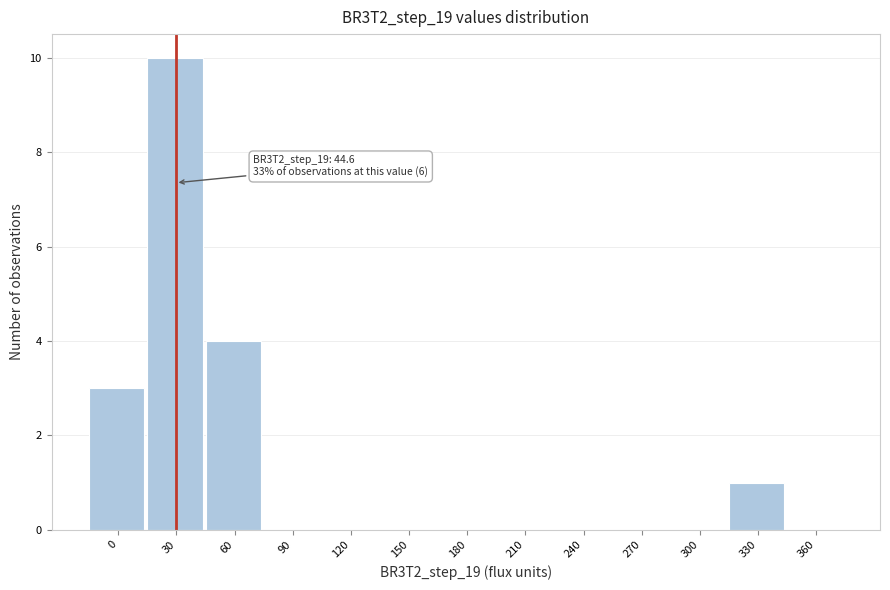

Reading left to right, list all the values displayed in this chart.

0=3	30=10	60=4	90=0	120=0	150=0	180=0	210=0	240=0	270=0	300=0	330=1	360=0